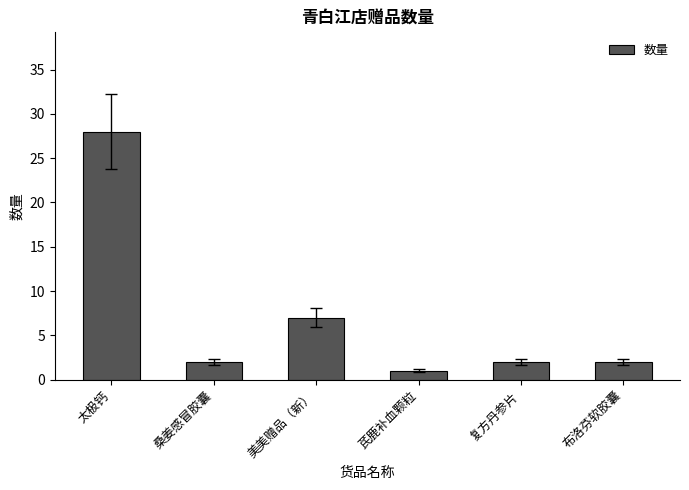

What is the average value?

7